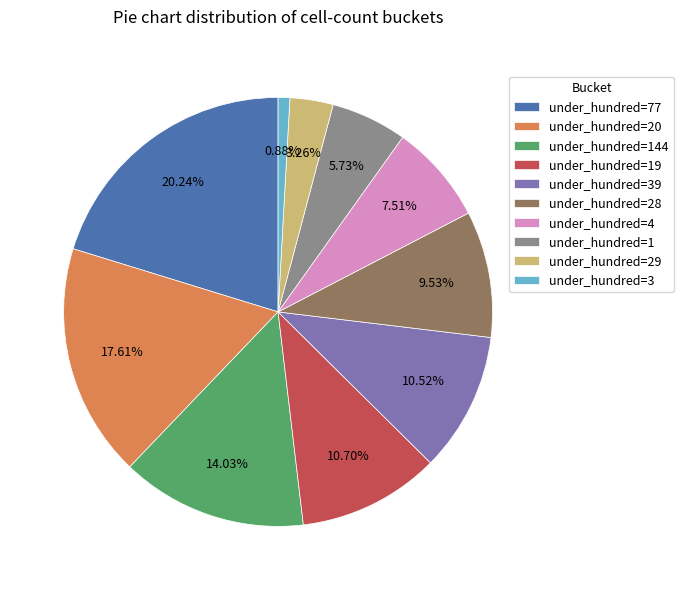

Between under_hundred=77 and under_hundred=28, which is larger?

under_hundred=77